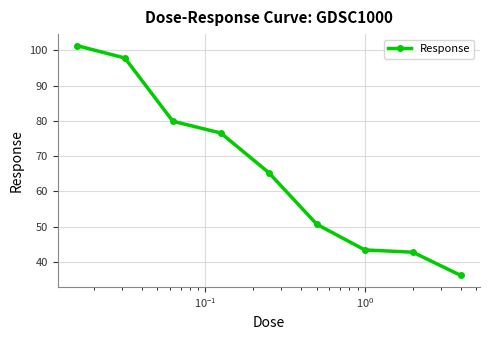

What is the difference between the maximum and minimum values?

65.2